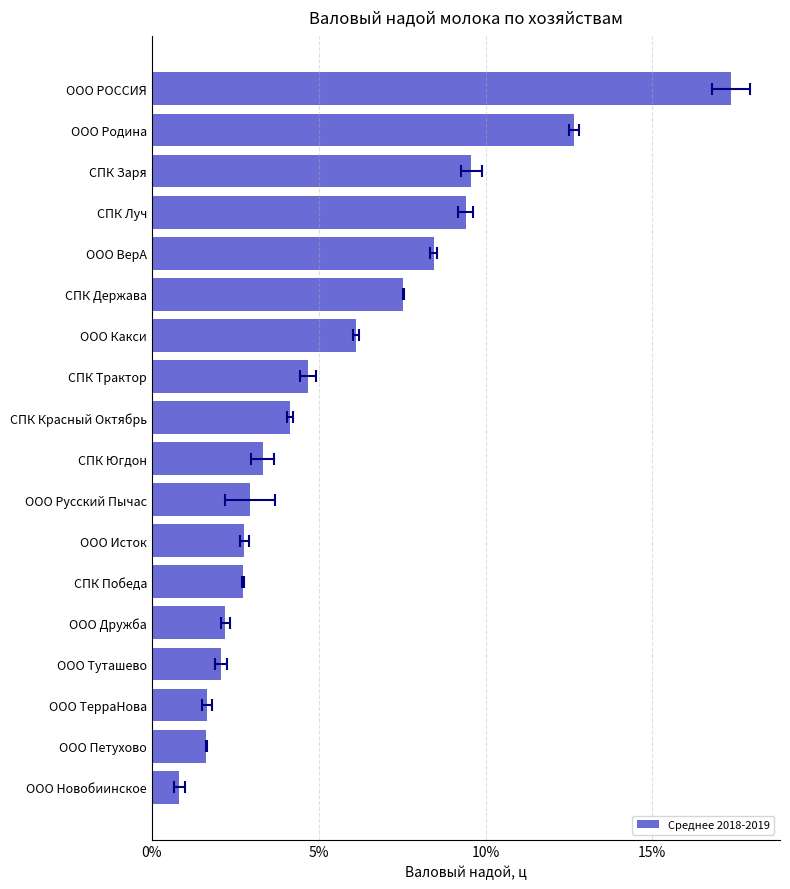

Is it true that the value at ООО Исток is 22.1?

False